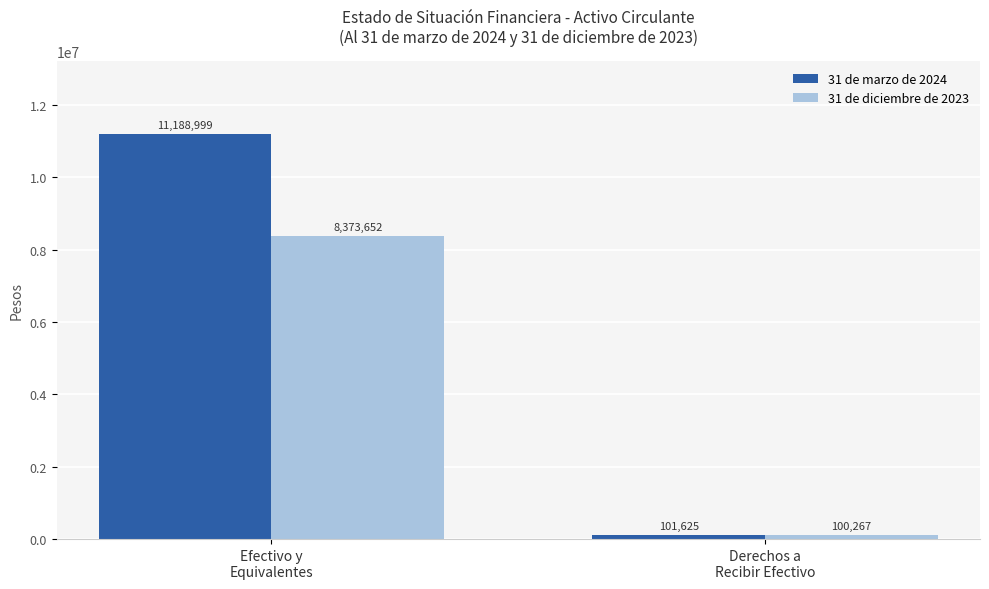

What is the difference between the maximum and minimum values in the 31 de diciembre de 2023 series?

8273385